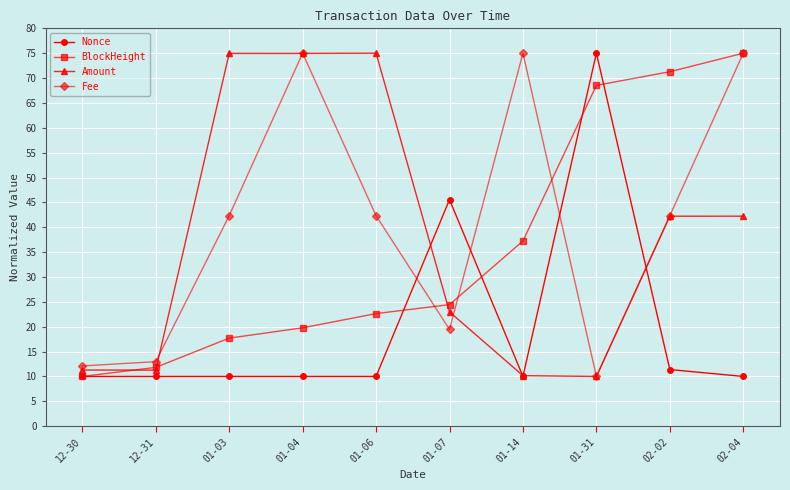

What position from the left is 01-04?

4